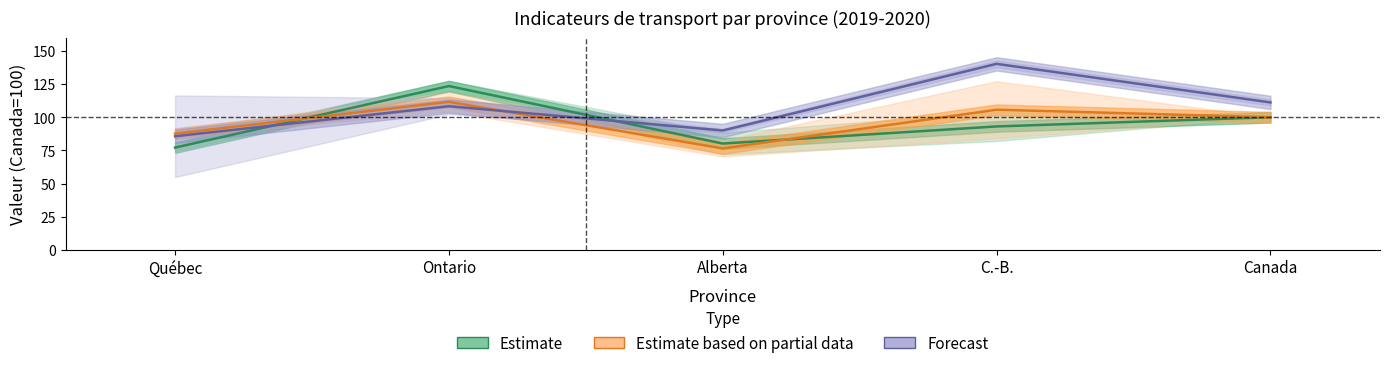

Rank the series by their maximum value, from highest to lowest.

Forecast, Estimate, Estimate based on partial data